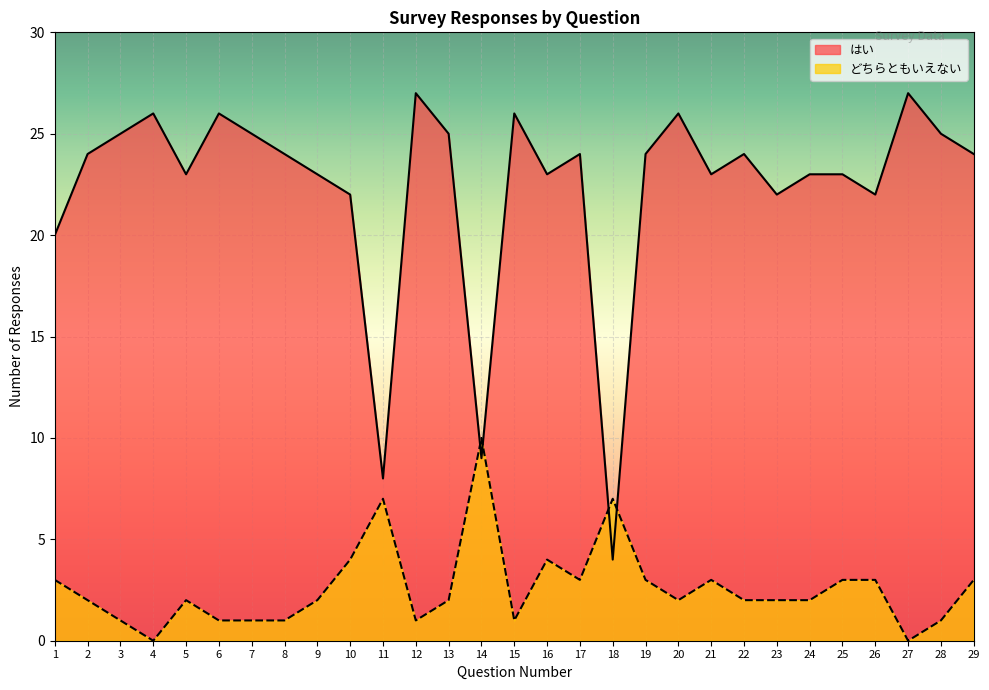

Where is the first local minimum for どちらともいえない?

4